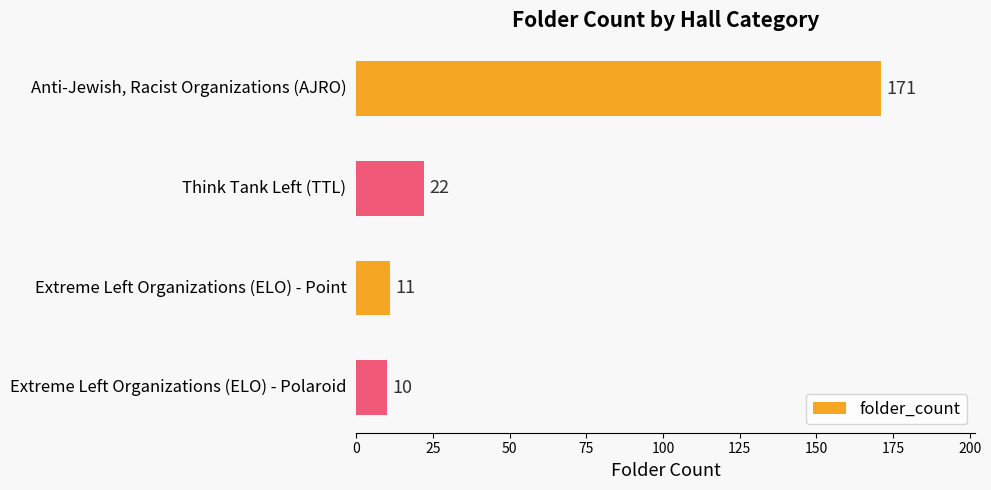

The value at Think Tank Left (TTL) is 10. True or false?

False